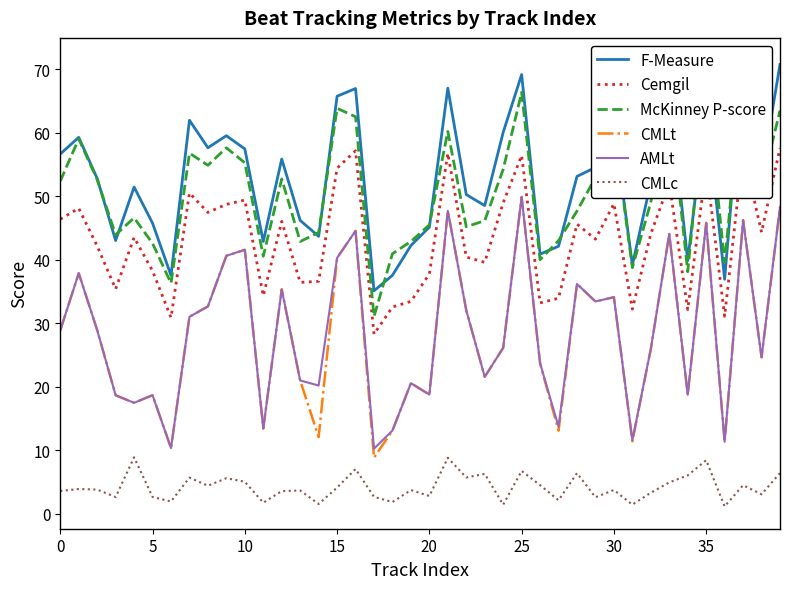

What is the average value of the CMLt series?

28.2